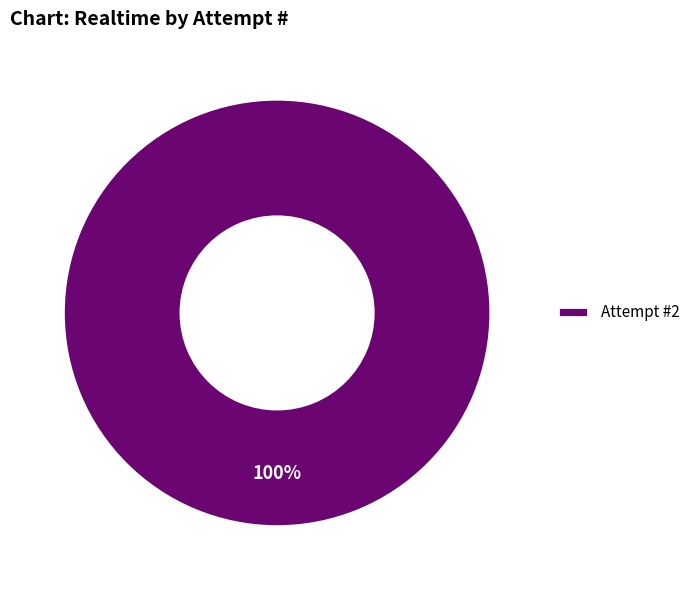

To the nearest percent, what percentage of the pie is Attempt #2?

100%